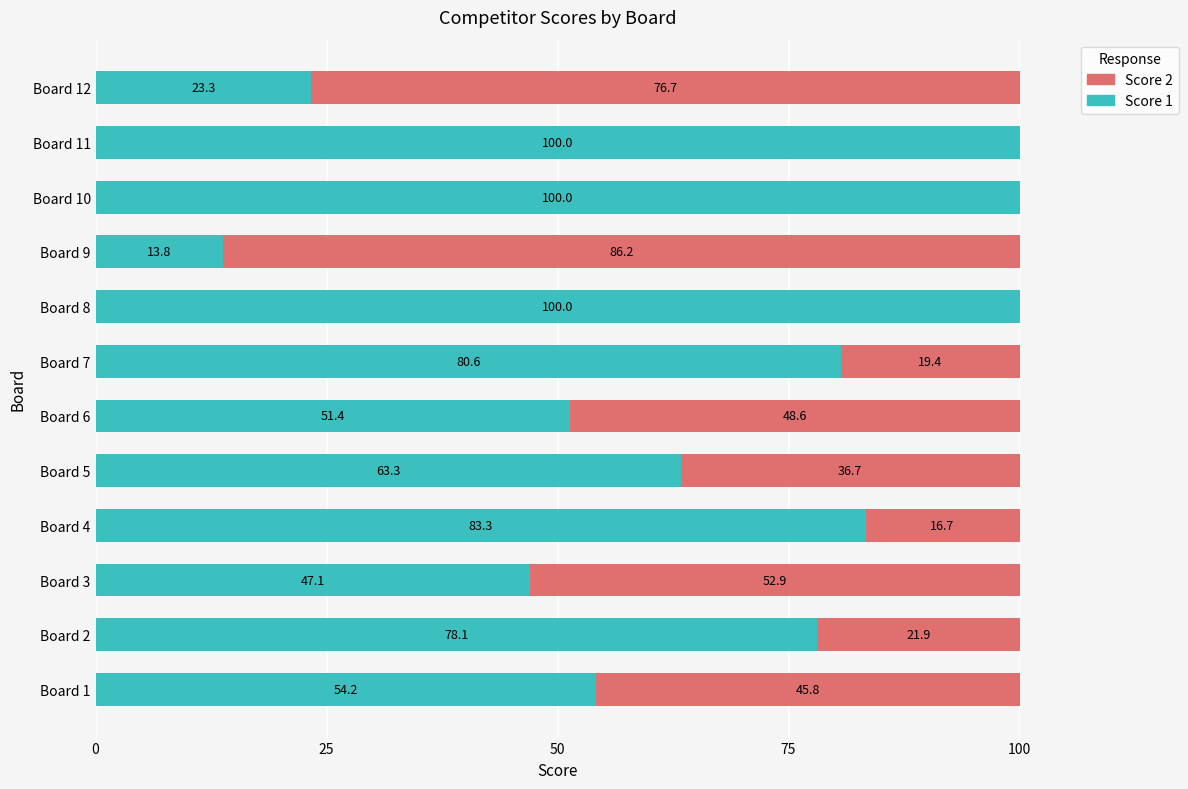

True or false: Score 1 has a value of 54.2 at Board 1.

True